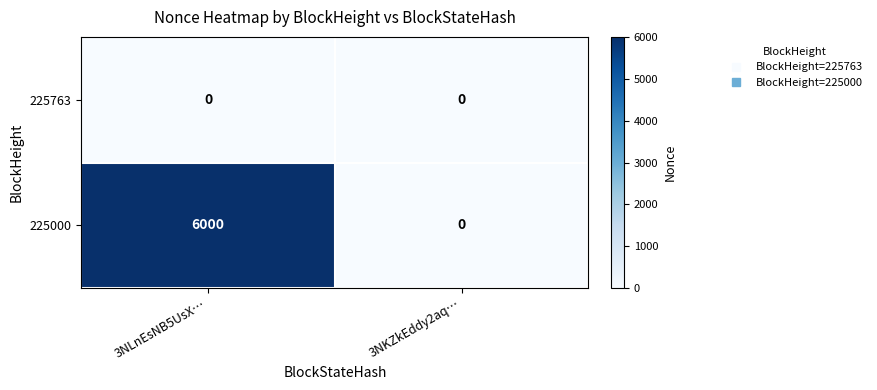

What is the greatest value displayed?

6000